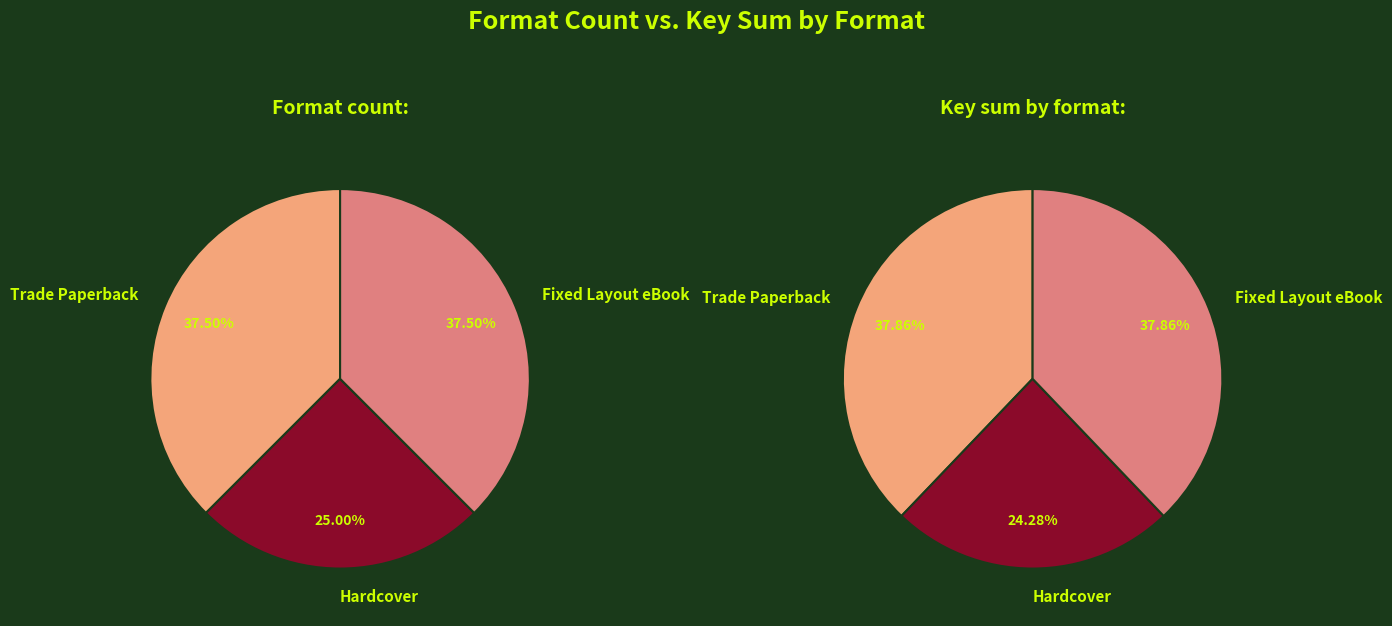

How many slices are in this pie chart?

3